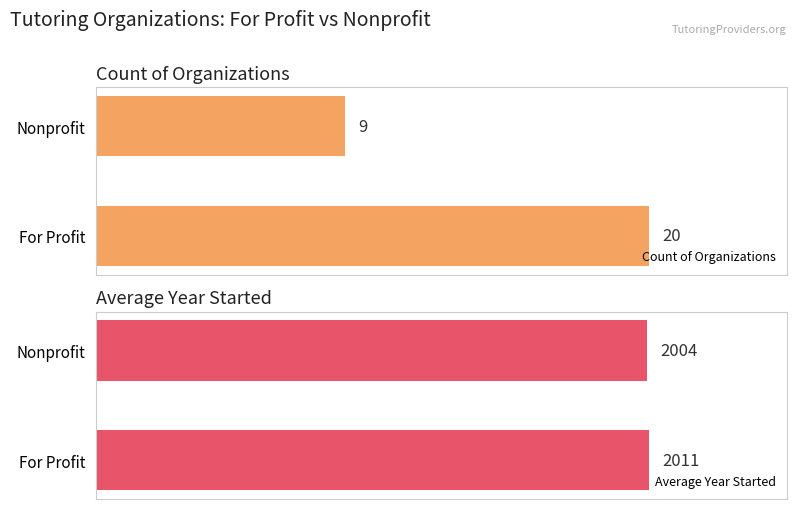

What is the sum of all Count of Organizations values?

29